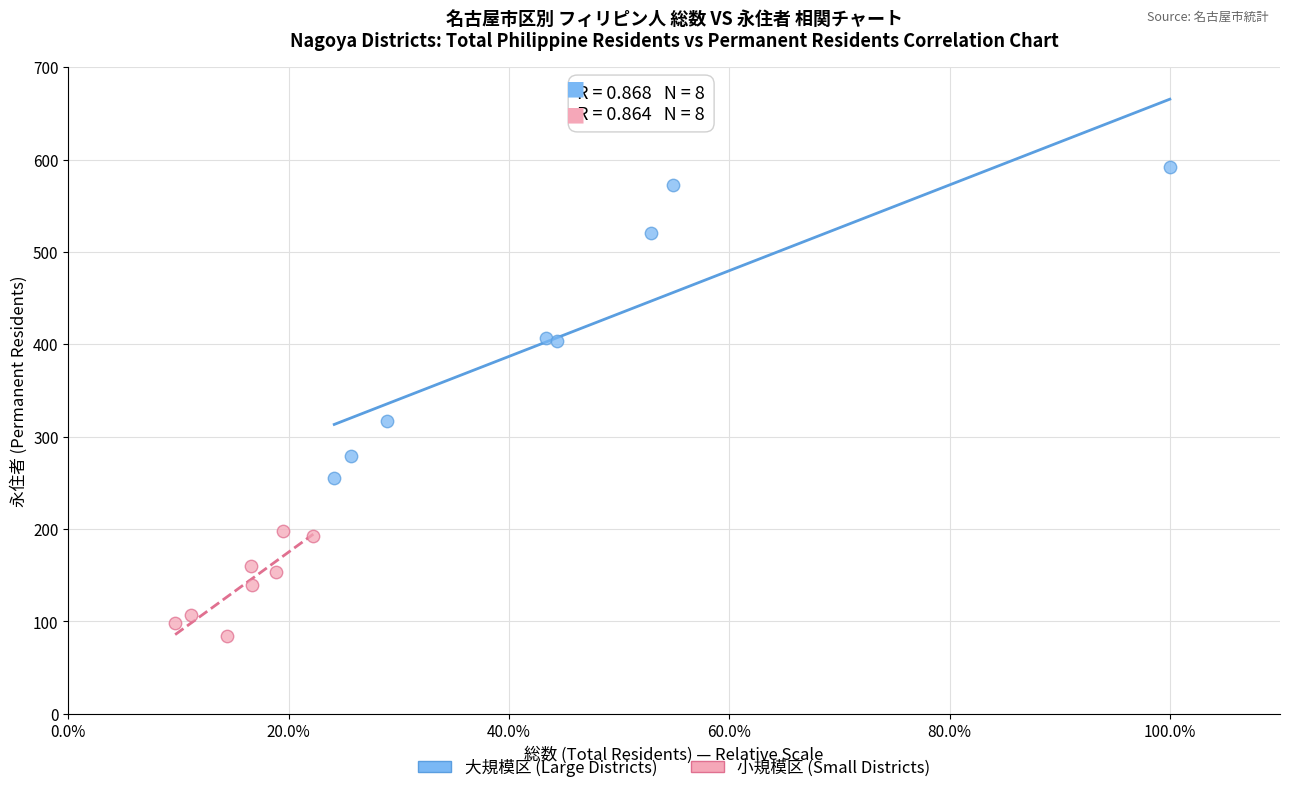

Which series reaches the minimum Y coordinate?

小規模区 (Small Districts)